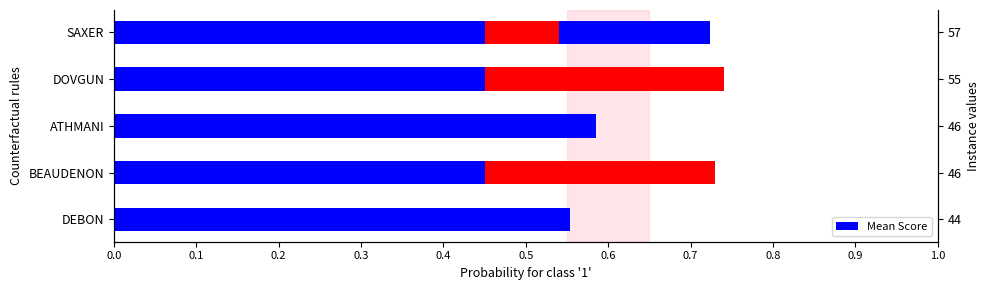

Is it true that the value at ATHMANI is 0.3?

False